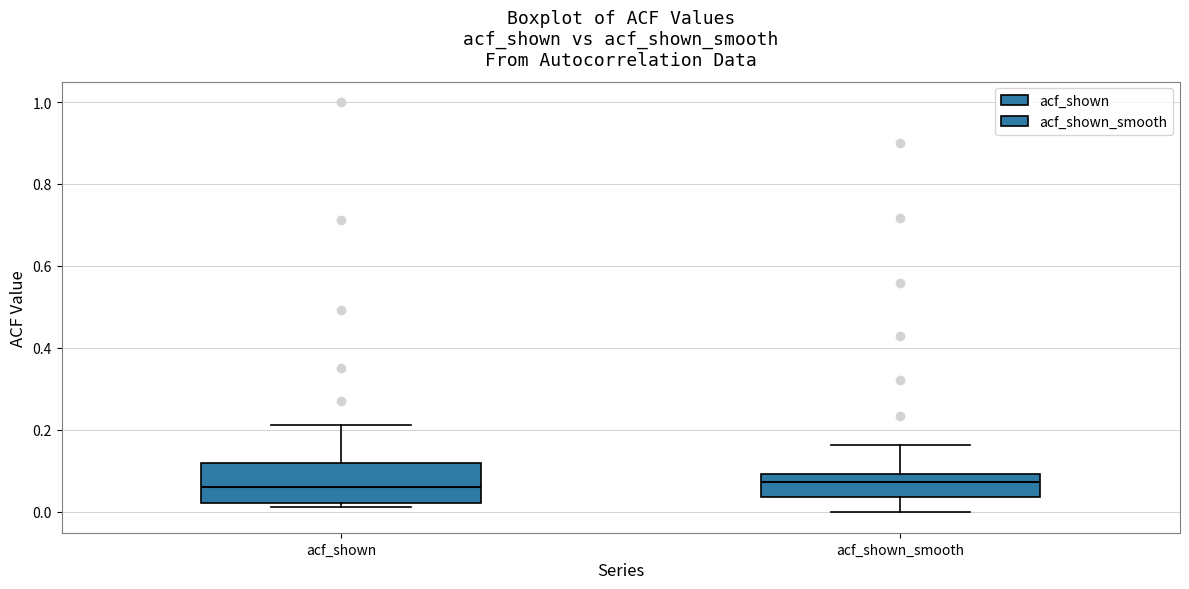

Where is the upper edge of the box for acf_shown_smooth on the y-axis? The values are not printed on the chart, so give them approximately, as read against the axis.

0.10